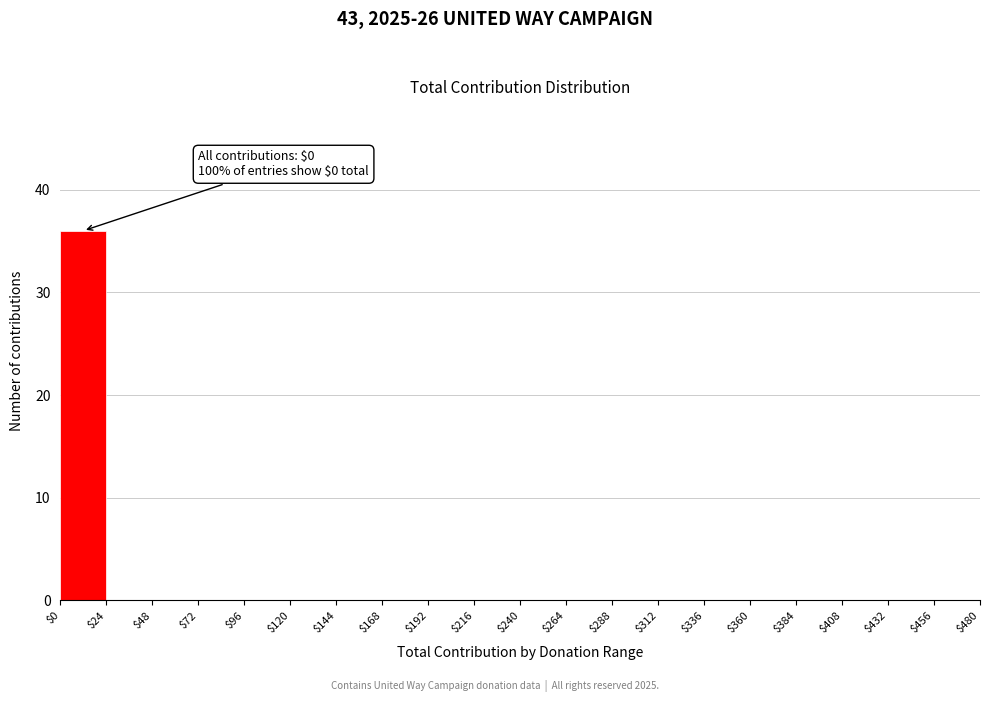

Which range on the x-axis has the tallest bar?

$0 to $24